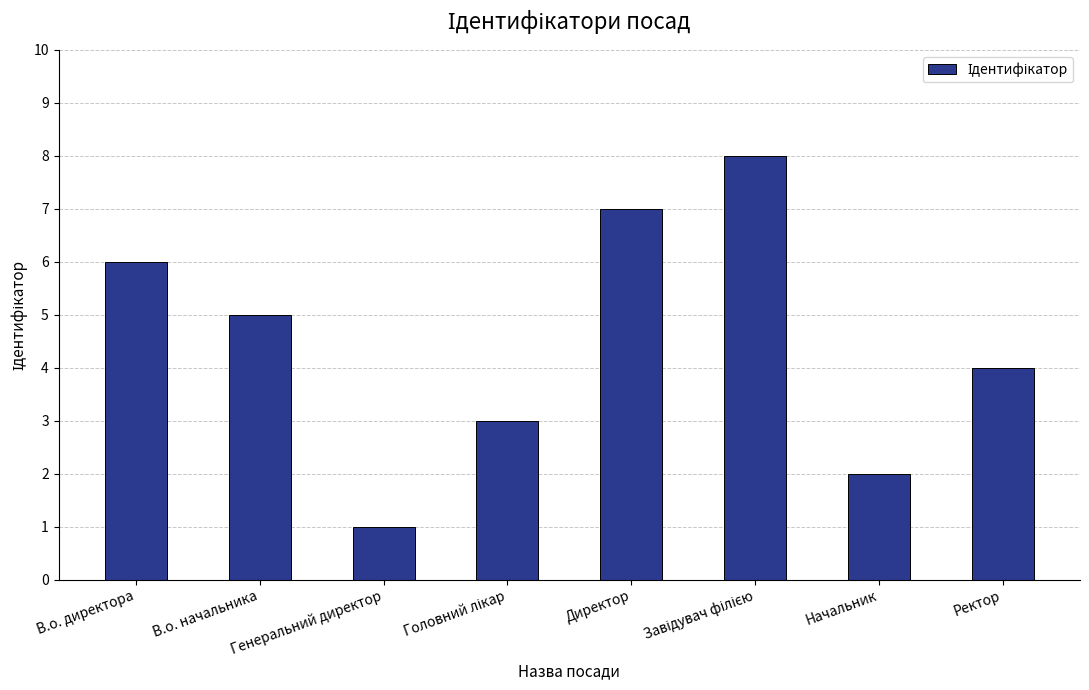

Does the chart contain any negative values?

No